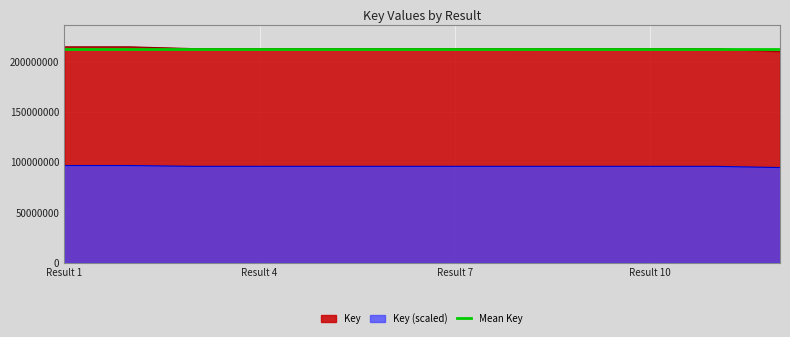

True or false: Key (scaled) and Key cross at least once.

False